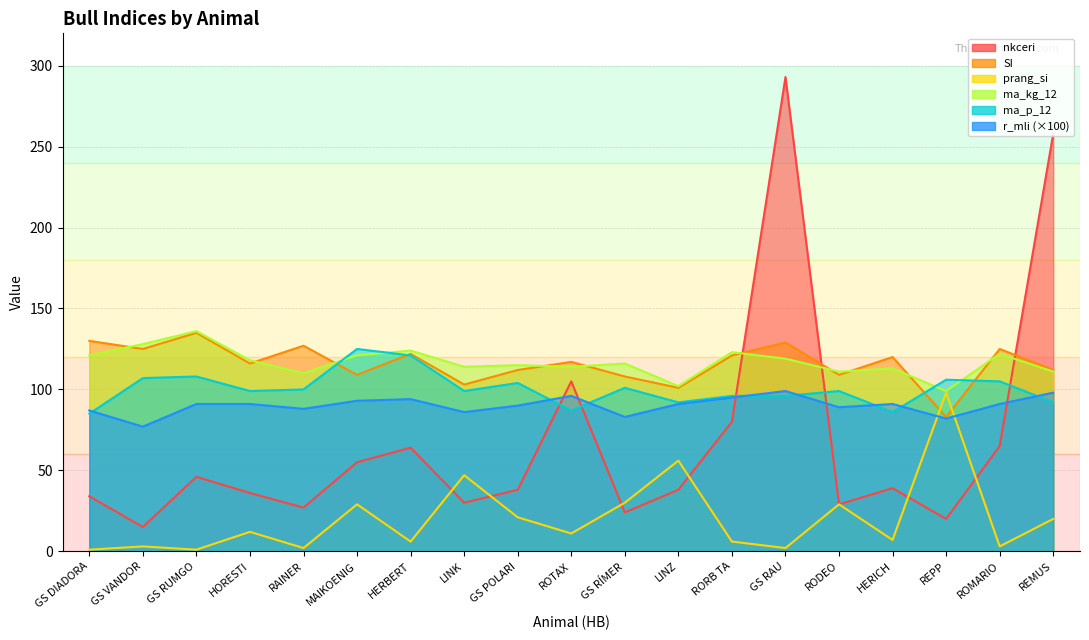

Is it true that prang_si equals 5 at ROTAX?

False